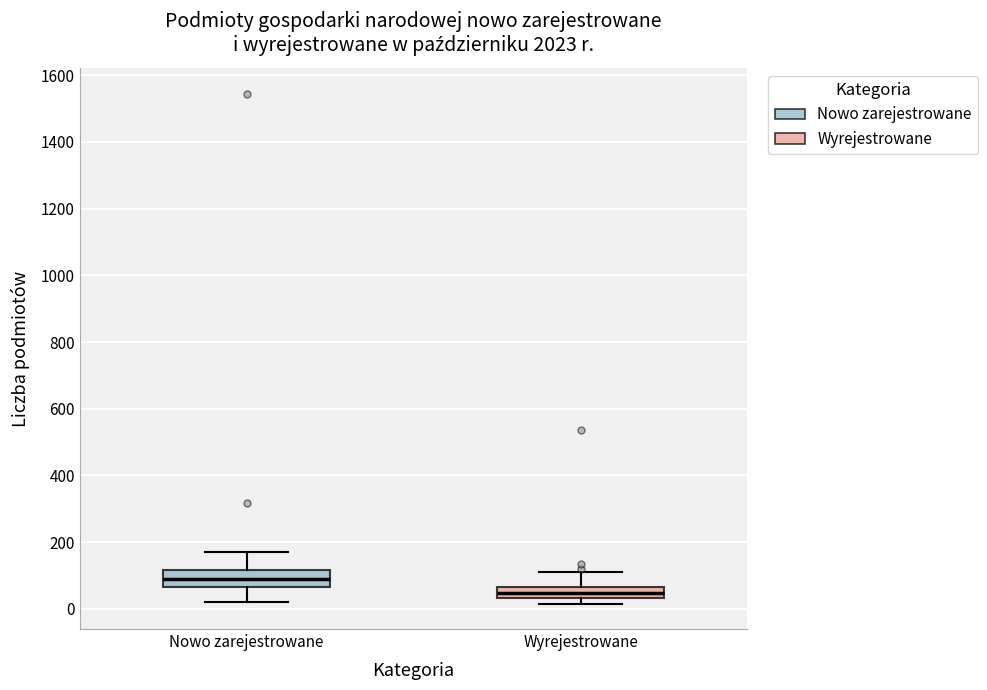

Where is the lower edge of the box for Nowo zarejestrowane on the y-axis? The values are not printed on the chart, so give them approximately, as read against the axis.

60